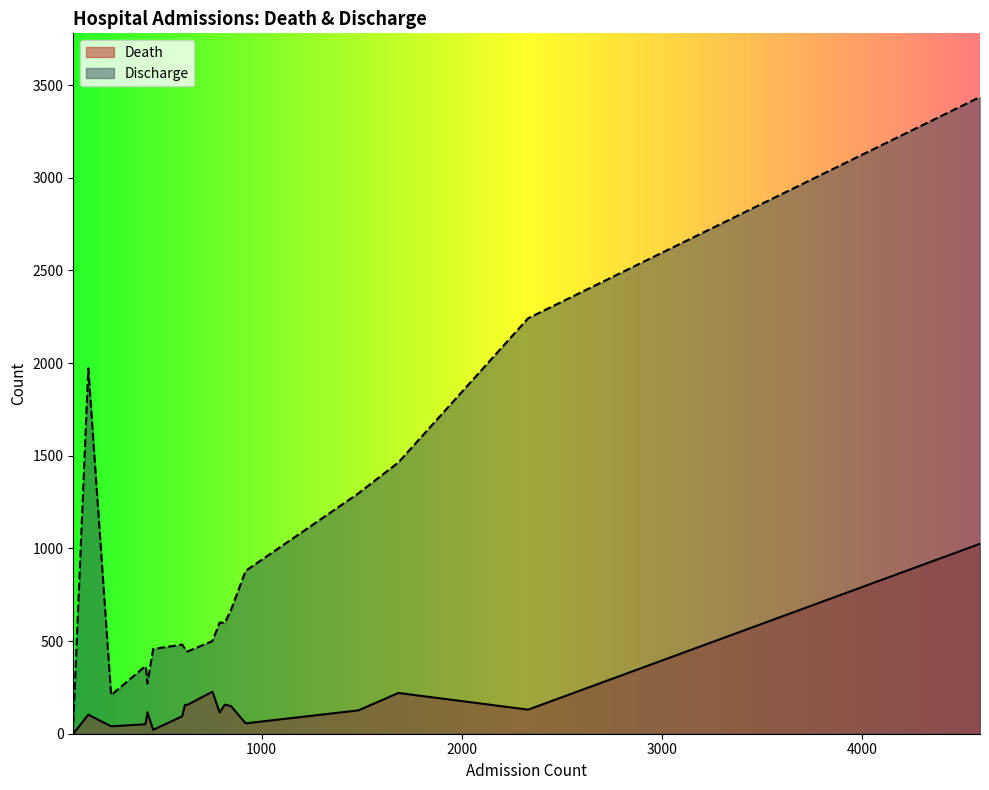

Which series has the largest total across all categories?

Discharge